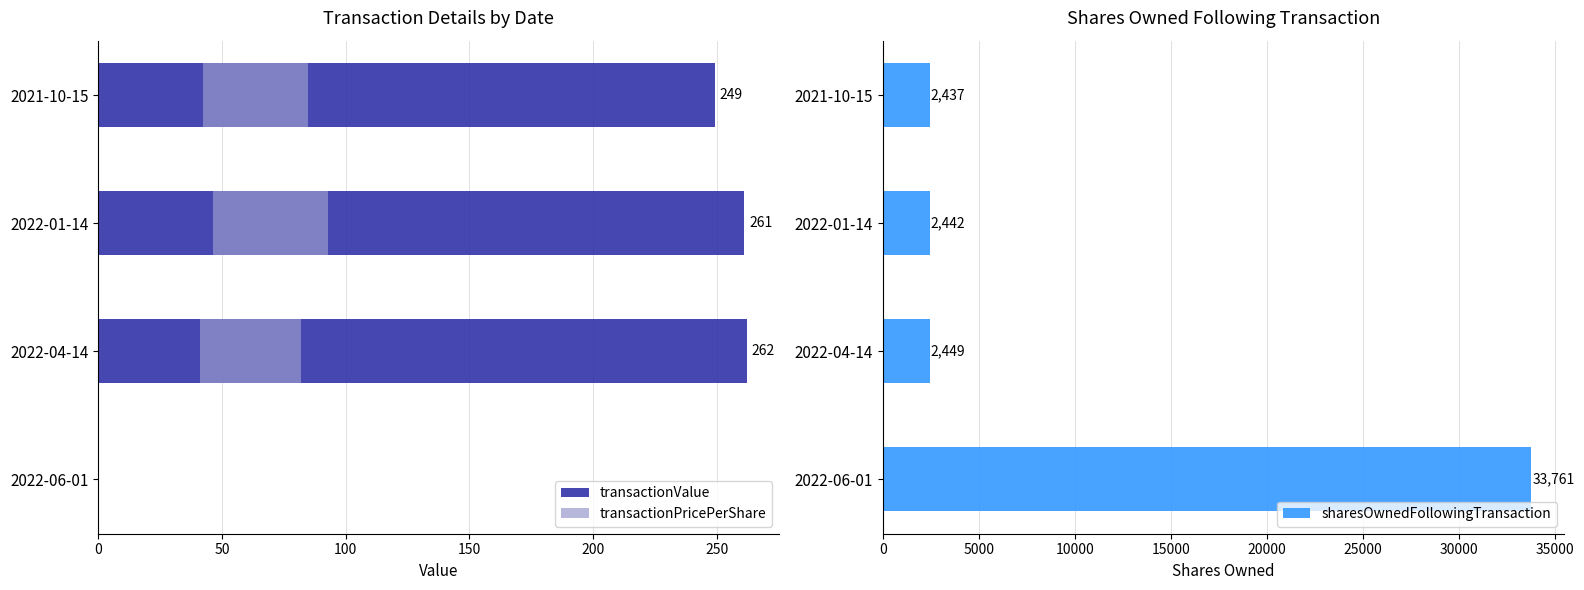

What is the maximum value for transactionPricePerShare?

46.5